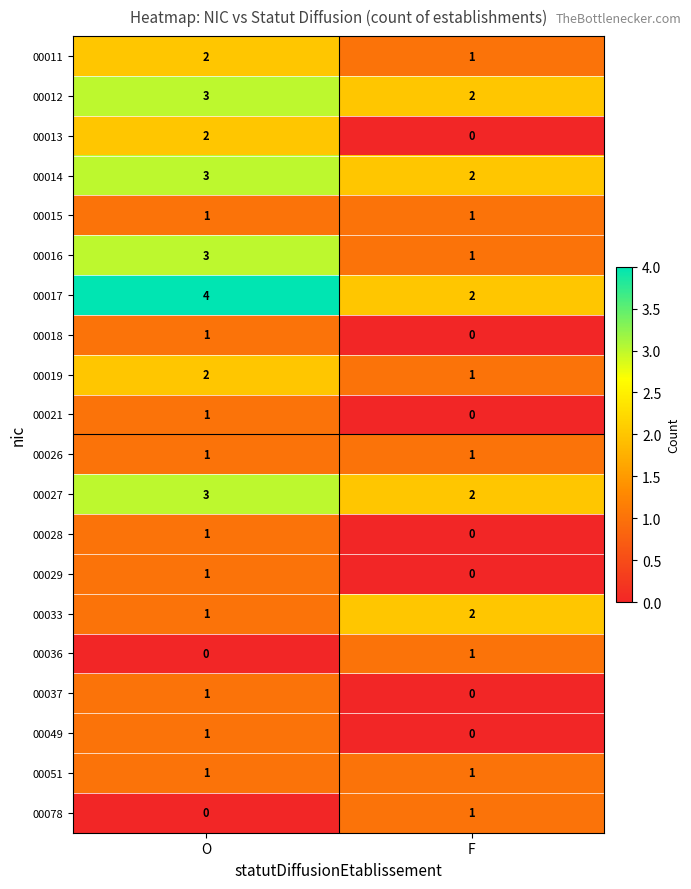

List the labels in order of 00036 value, largest first.

F, O